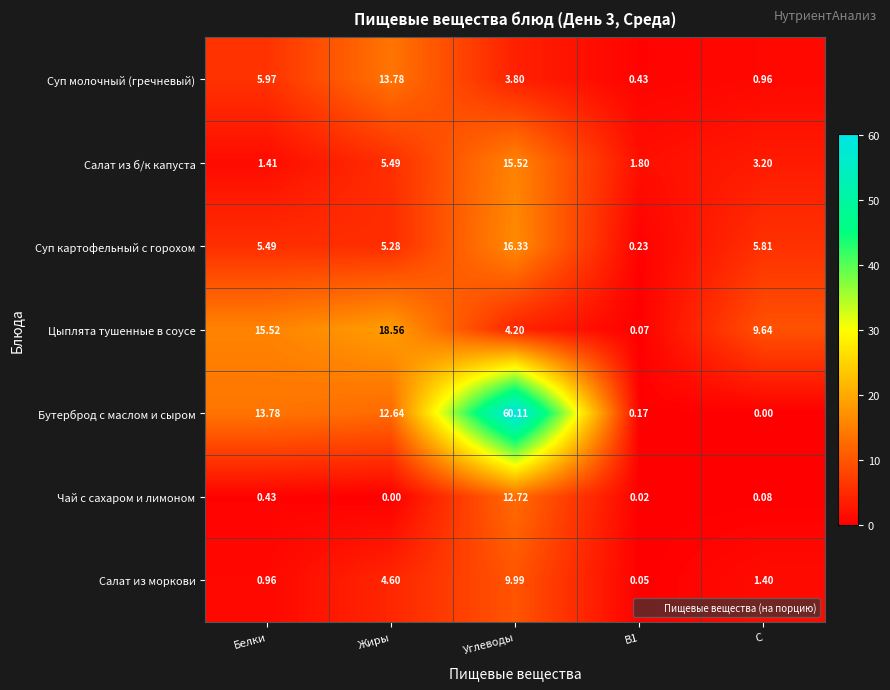

Between Жиры and С, which series saw the biggest shift?

Суп молочный (гречневый)